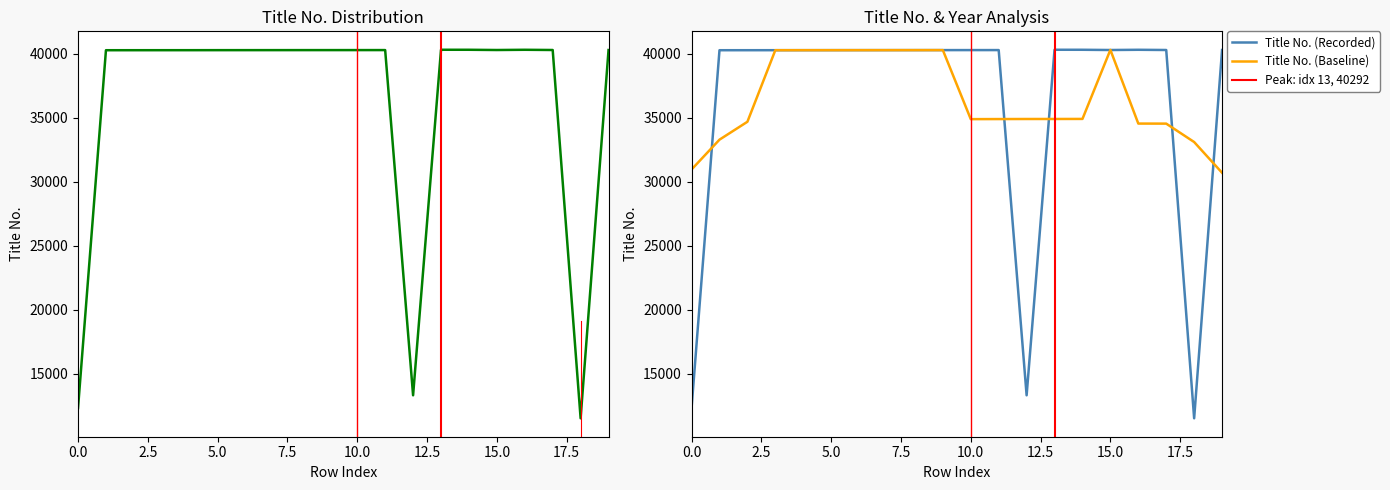

True or false: the data has more than 1 interior local peaks.

True